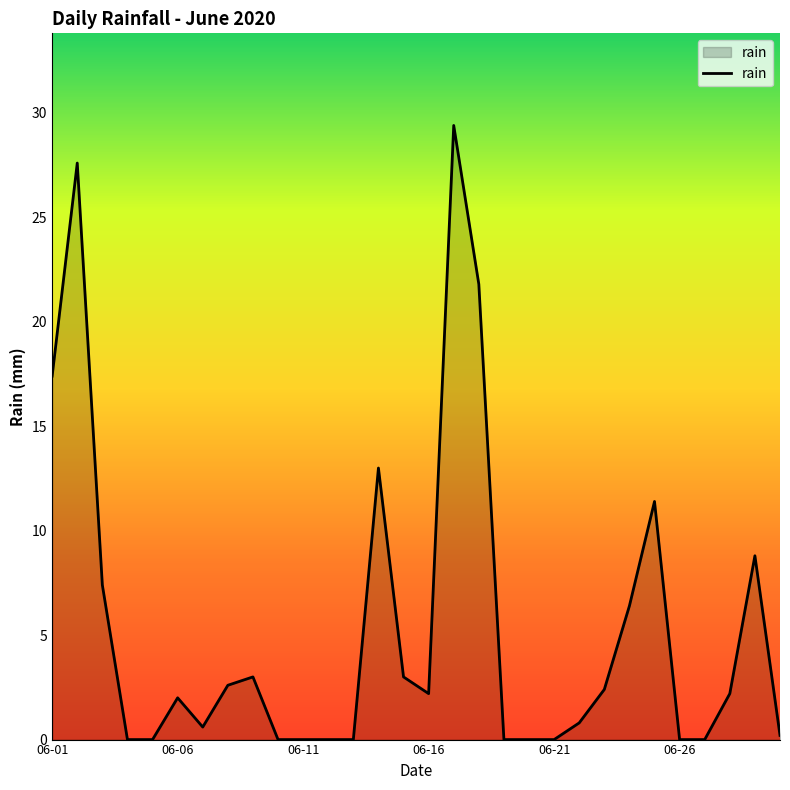

What is the difference between the maximum and minimum values?

29.4